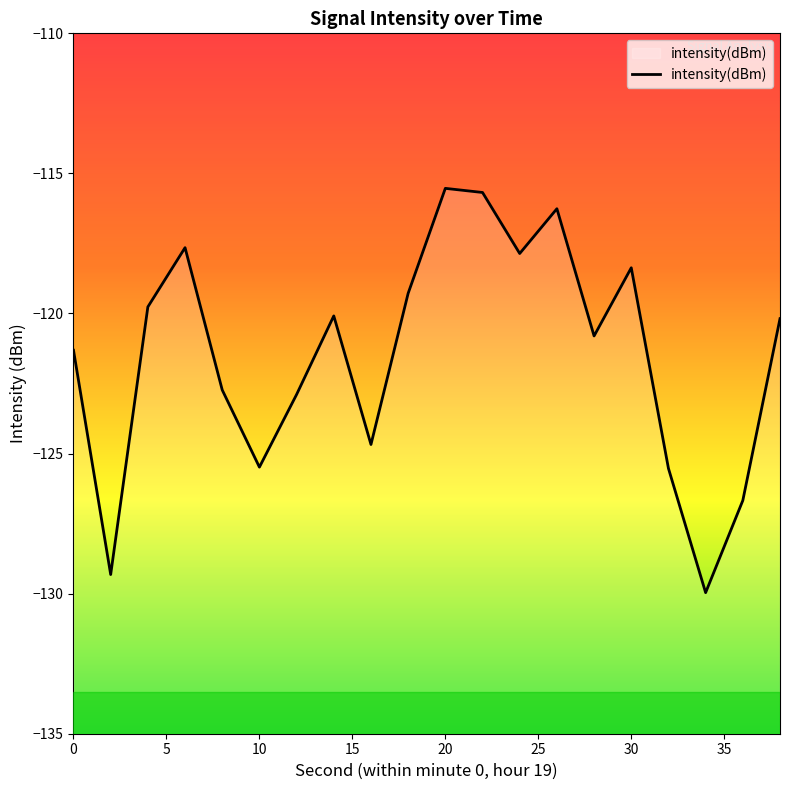

What is the smallest value displayed?

-130.0